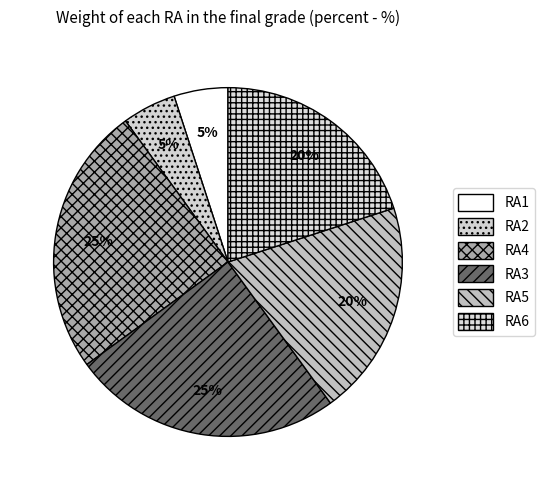

How many slices are in this pie chart?

6